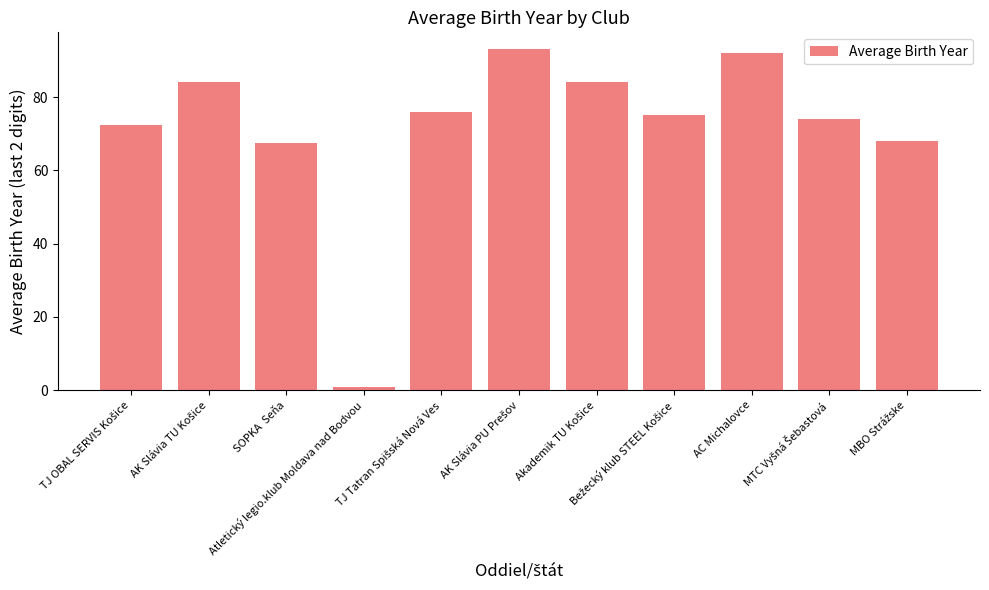

What is the difference between the second highest and second lowest values?

24.5